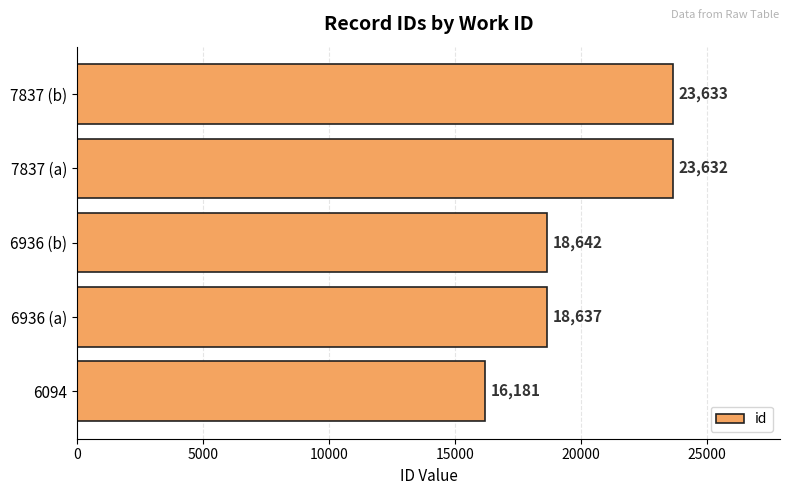

Reading bottom to top, list all the values displayed in this chart.

16181	18637	18642	23632	23633